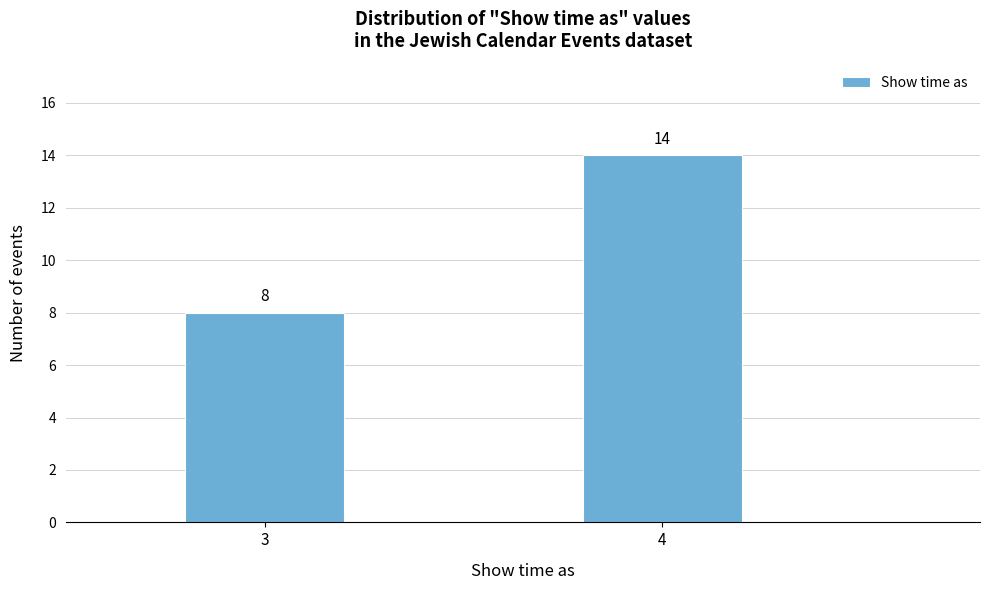

Reading left to right, extract all data points from this chart.

8	14